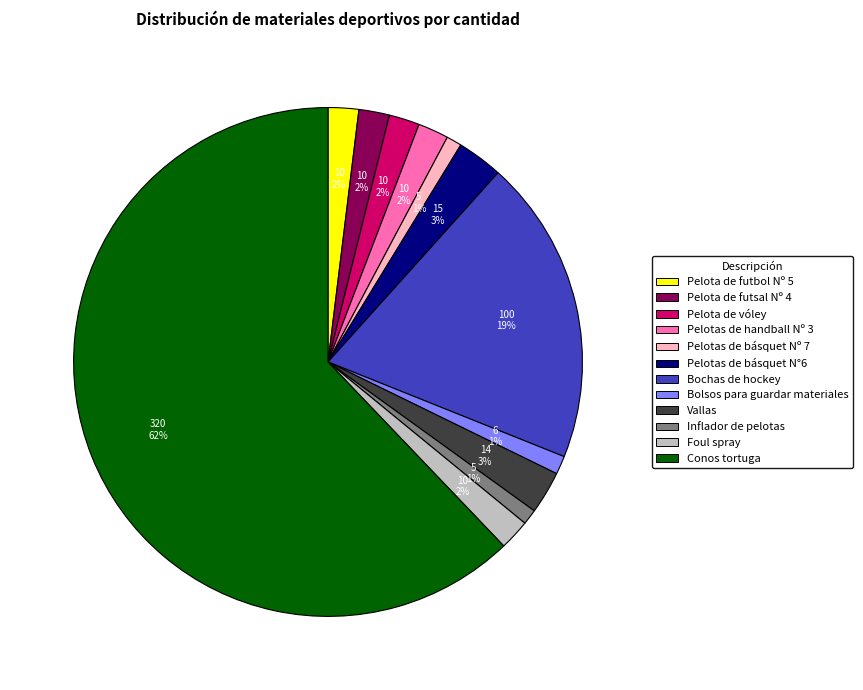

To the nearest percent, what portion does Pelota de futbol Nº 5 represent?

2%